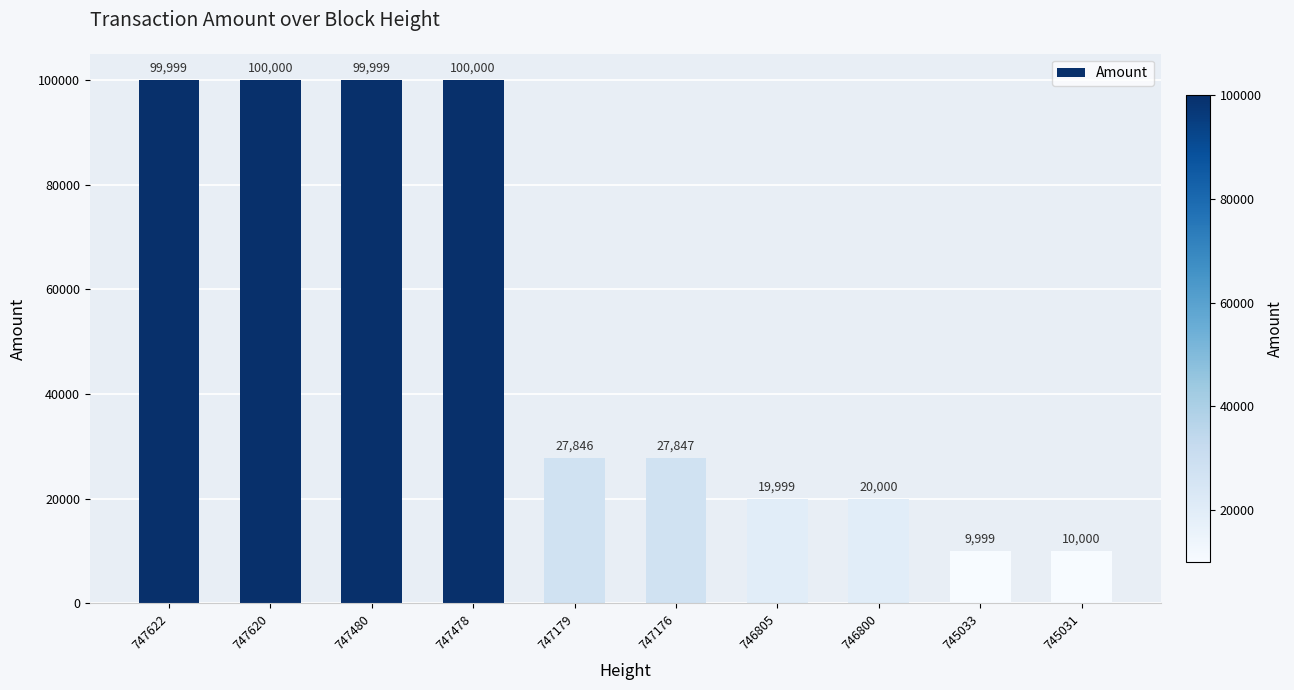

Reading right to left, transcribe all the data shown in this chart.

745031=10000	745033=9999	746800=20000	746805=19999	747176=27847	747179=27846	747478=100000	747480=99999	747620=100000	747622=99999